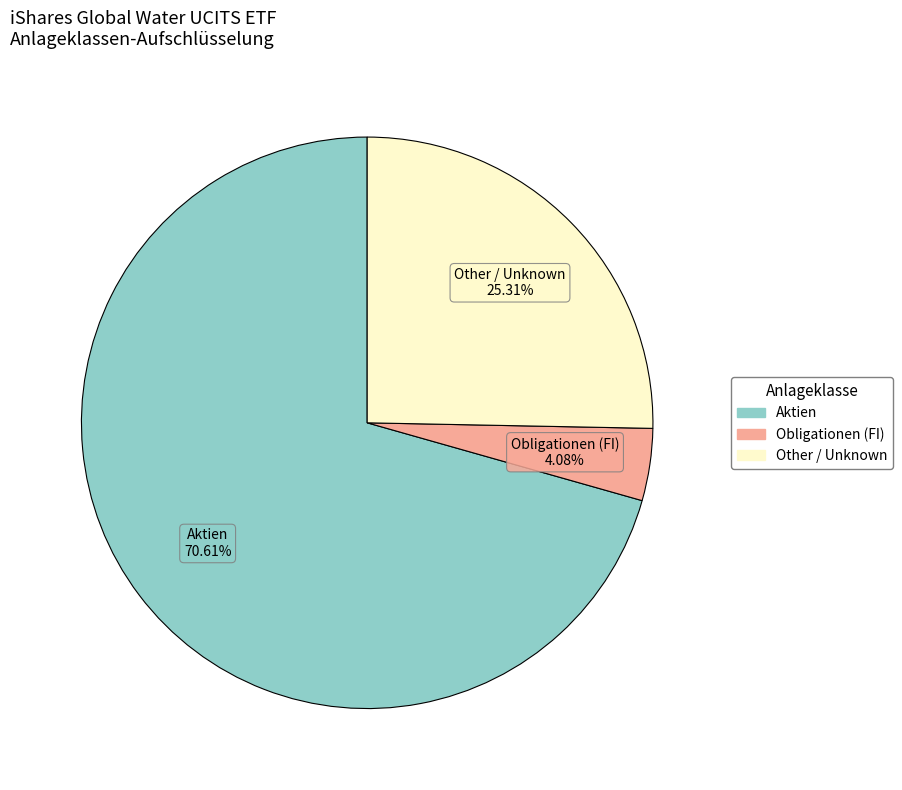

Does any single category account for the majority?

Yes